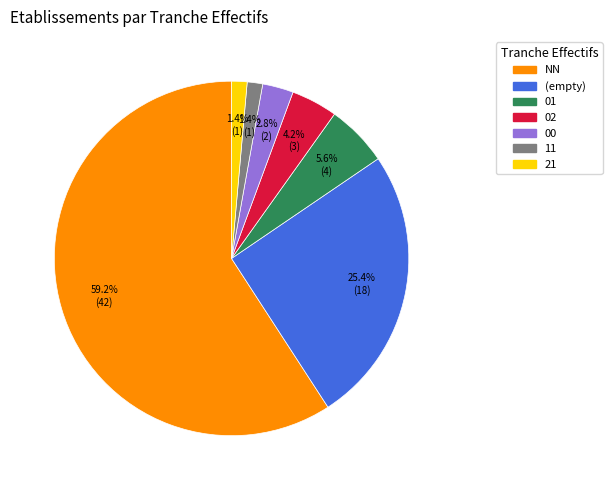

To the nearest percent, what is the difference between the largest and smallest slice percentages?

58%